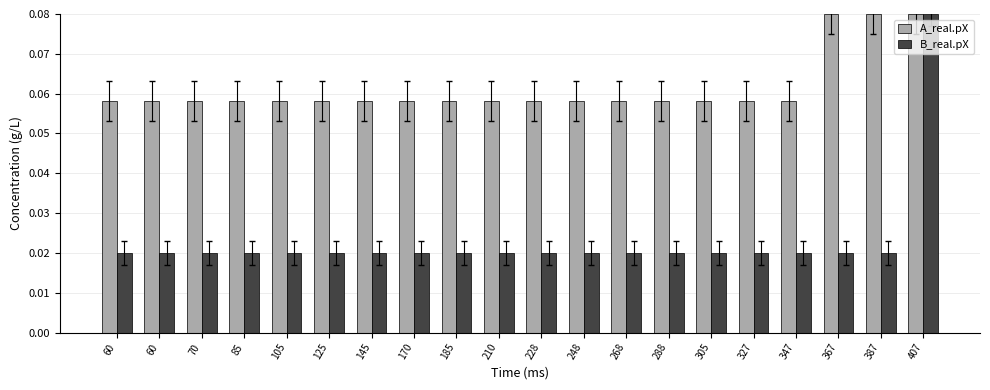

What are all the series names shown in the legend?

A_real.pX, B_real.pX